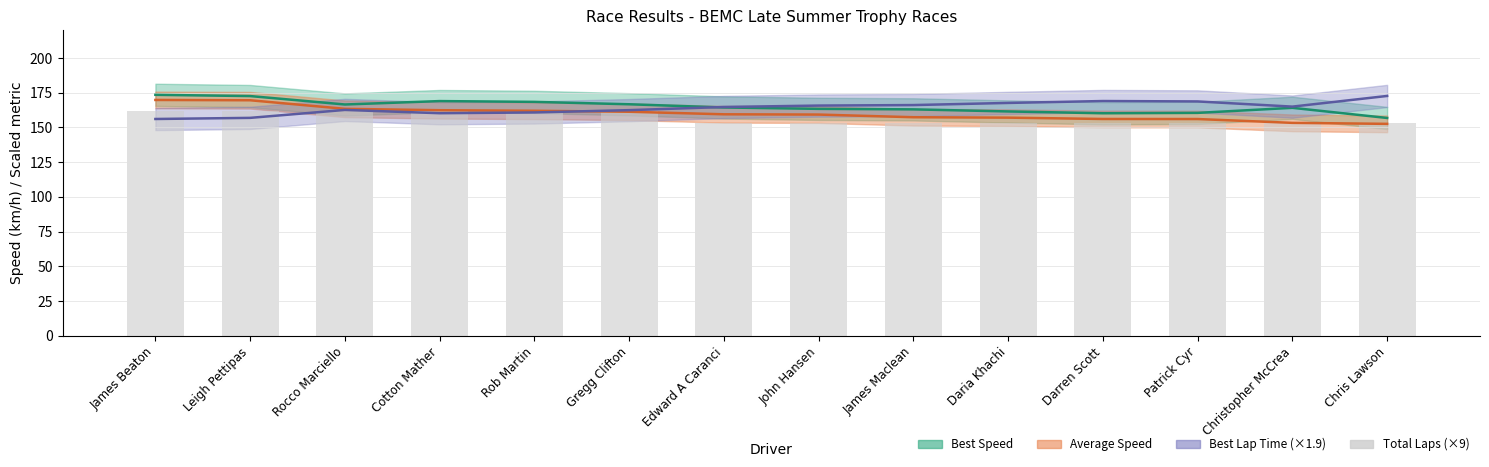

The chart shows a value of 284 at Cotton Mather. True or false?

False